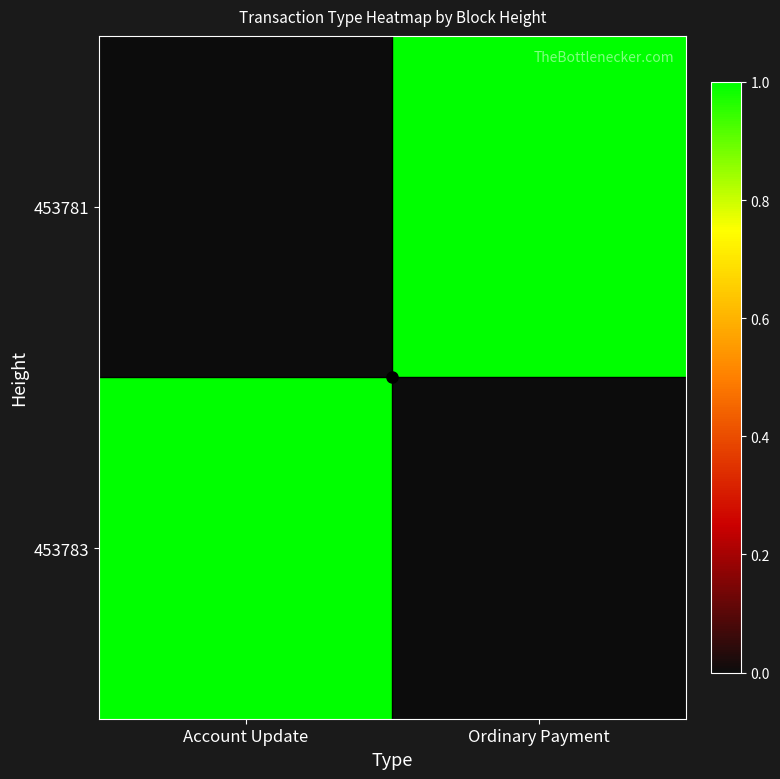

Which has a higher value, Ordinary Payment or Account Update?

Ordinary Payment